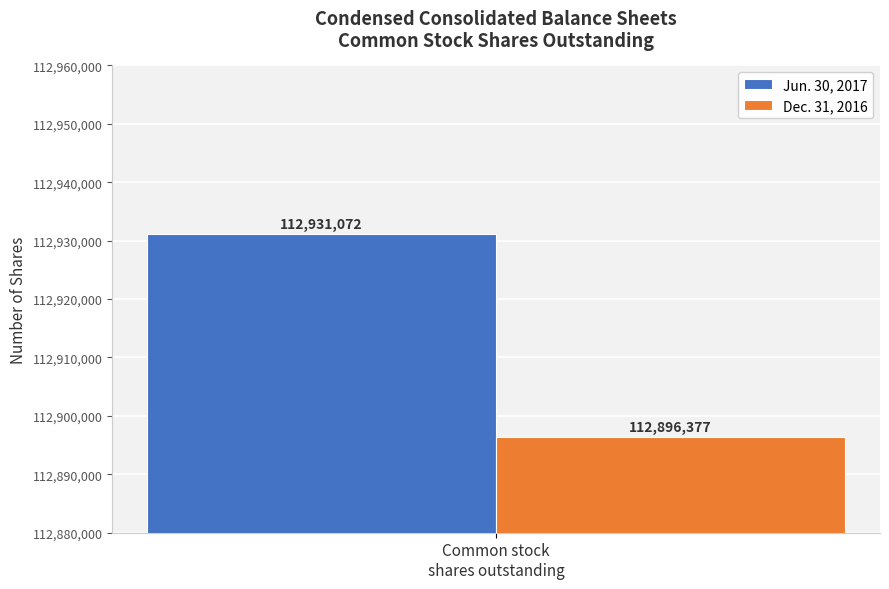

List the labels in order of Dec. 31, 2016 value, smallest first.

Common stock
shares outstanding